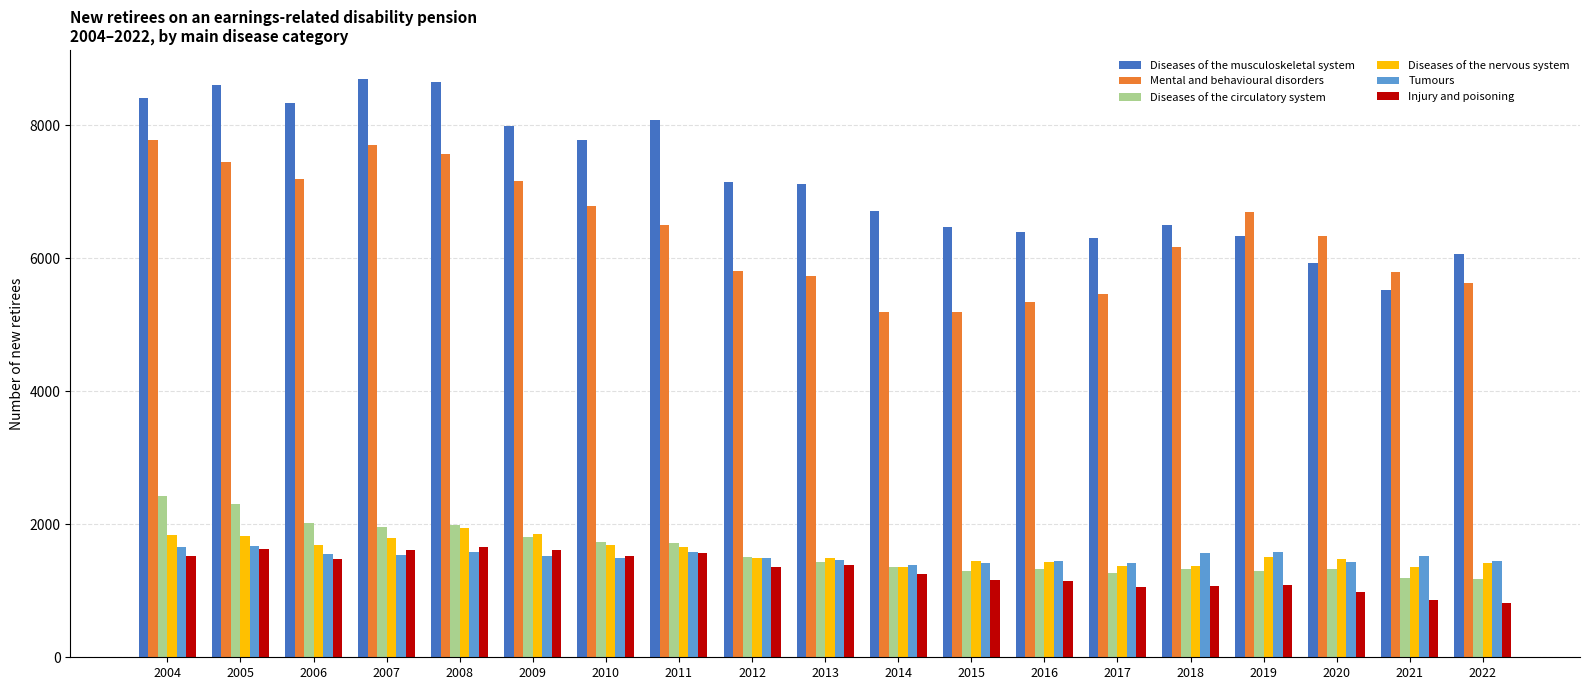

What is the greatest value displayed?

8700